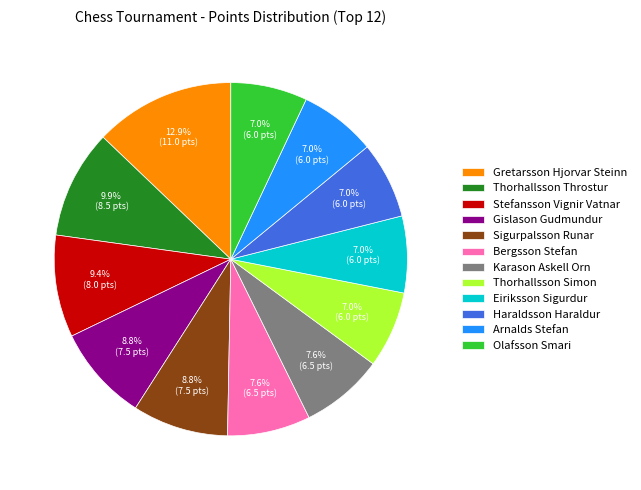

How many segments does this pie chart have?

12